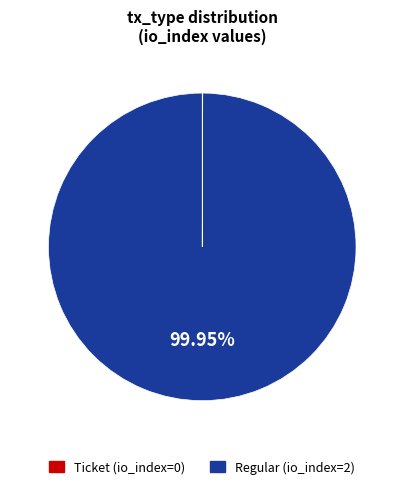

What is the largest slice in the pie chart?

Regular